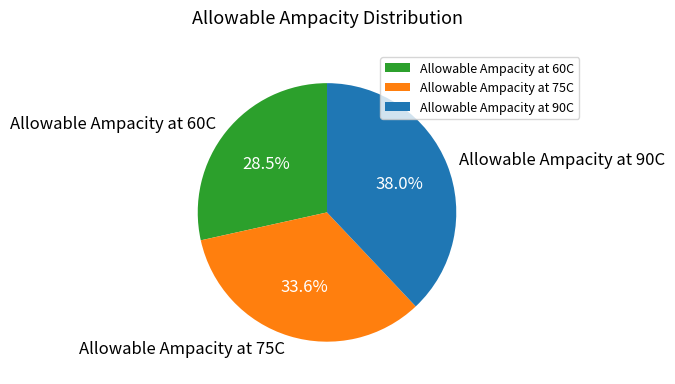

To the nearest percent, what is the combined percentage of Allowable Ampacity at 60C and Allowable Ampacity at 75C?

62%